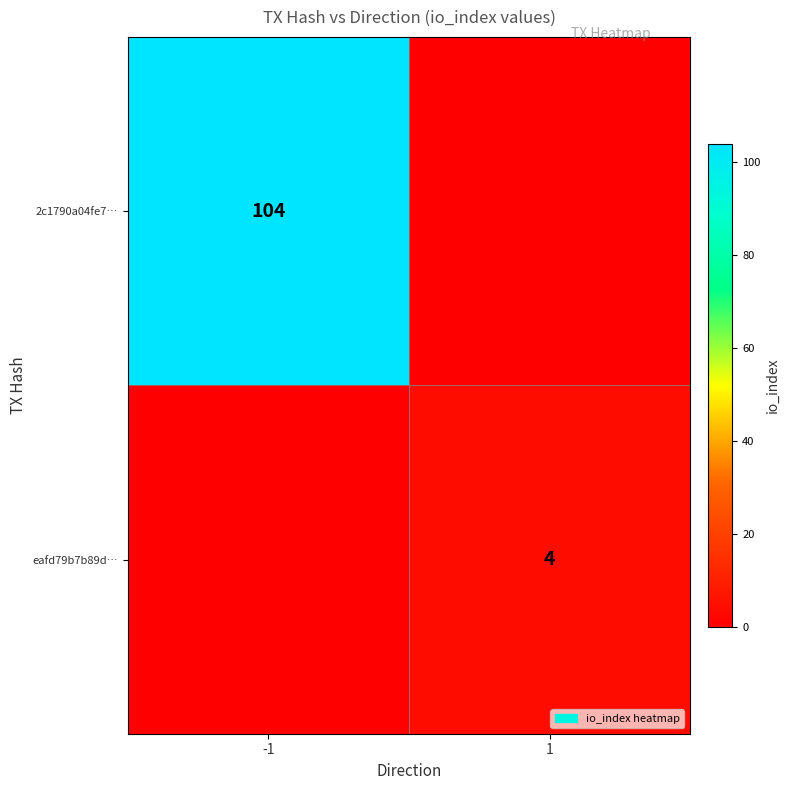

What is the maximum value shown in the chart?

104